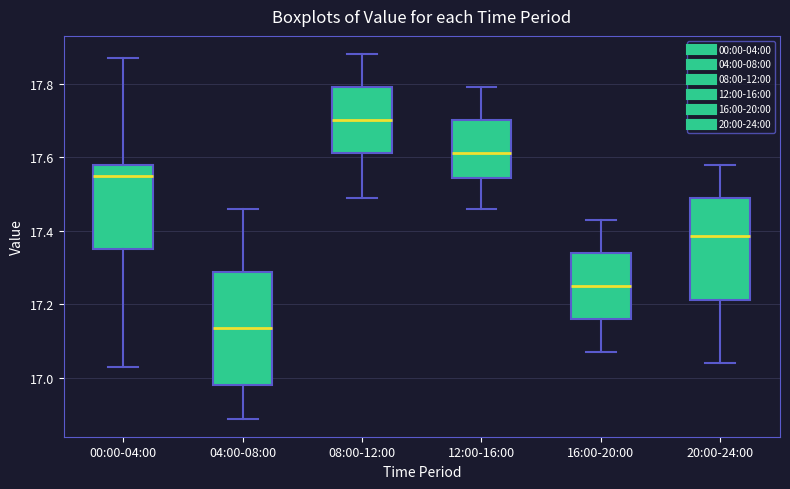

Which box is the tallest, from its lower edge to its upper edge?

04:00-08:00